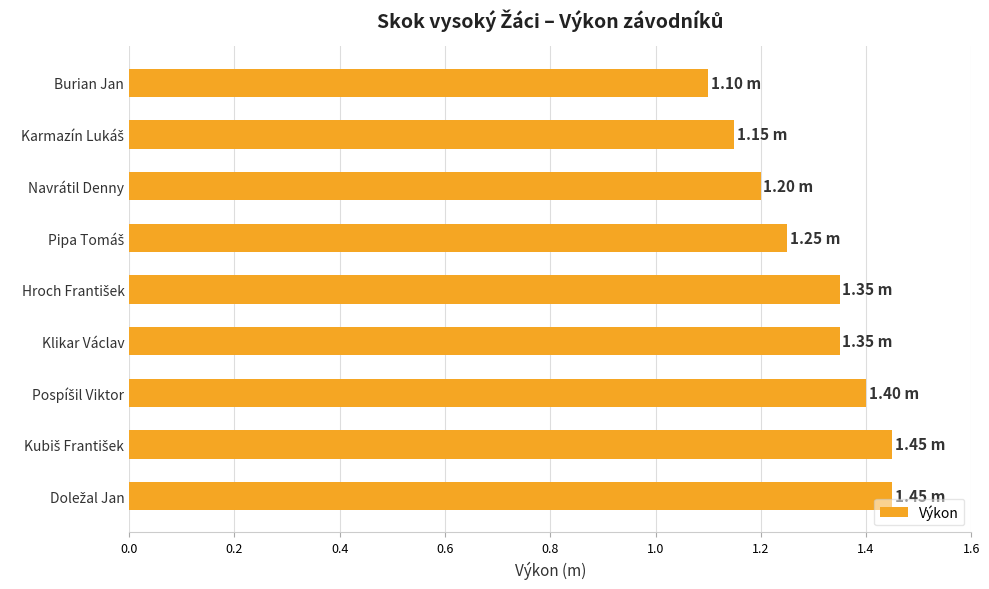

At which label is the value closest to 1?

Burian Jan